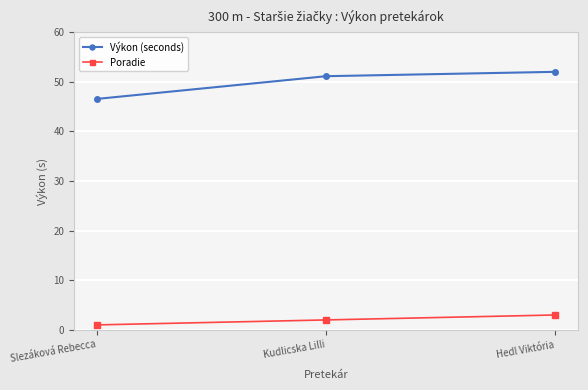

What is the sum of the Výkon (seconds) values at Hedl Viktória and Kudlicska Lilli?

103.2